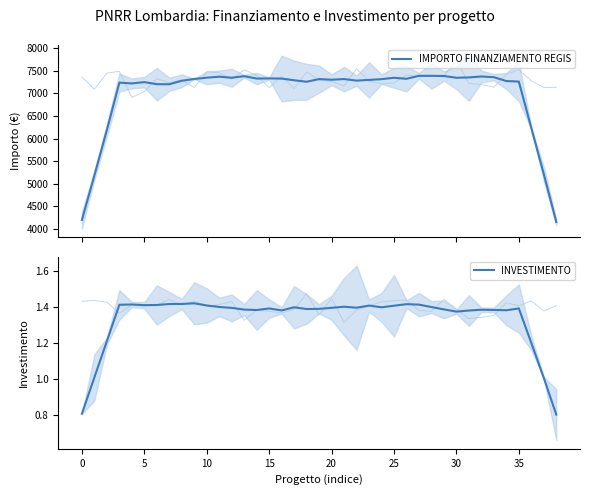

True or false: INVESTIMENTO and IMPORTO FINANZIAMENTO REGIS cross at least once.

False